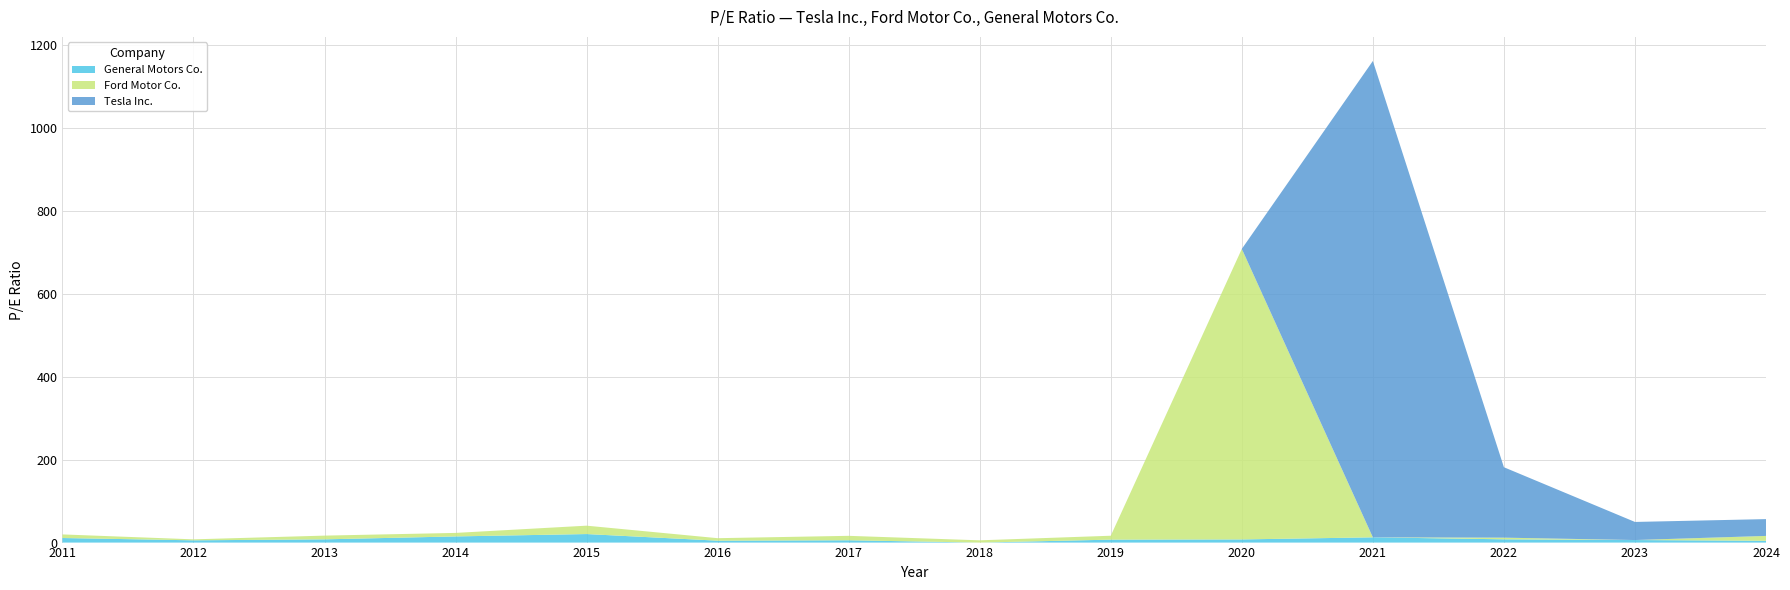

Reading left to right, extract all data points from this chart.

General Motors Co.: 11.0	5.5	7.8	14.9	20.6	4.6	5.6	0.0	7.1	7.6	12.7	7.9	6.2	4.4
Ford Motor Co.: 8.7	2.4	9.0	8.5	20.2	6.0	10.7	5.5	9.4	701.0	0.0	4.0	0.0	11.7
Tesla Inc.: 0.0	0.0	0.0	0.0	0.0	0.0	0.0	0.0	0.0	0.0	1149.5	169.9	43.6	40.5